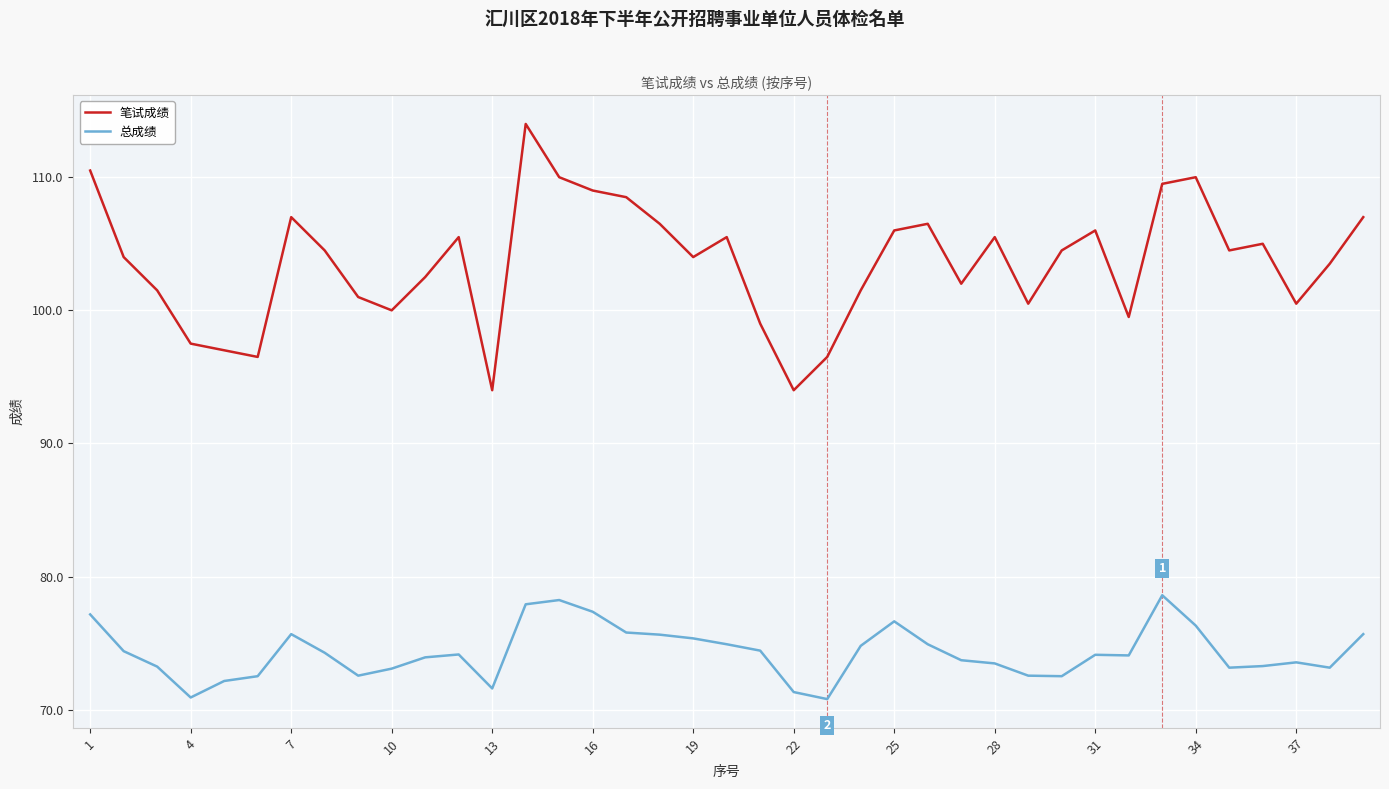

List the series in order of their overall mean, highest first.

笔试成绩, 总成绩